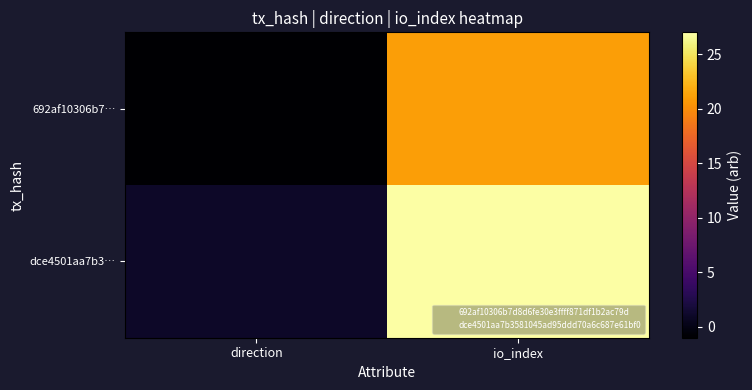

What is the total value across all series at io_index?

48